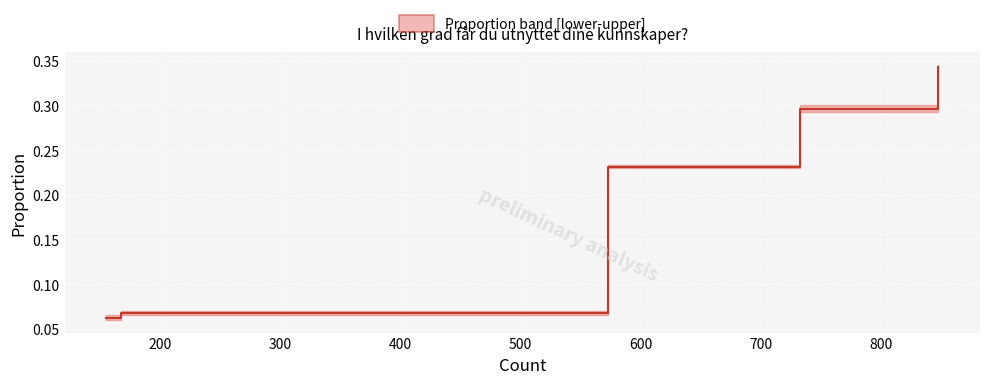

How many distinct data groups are displayed?

1